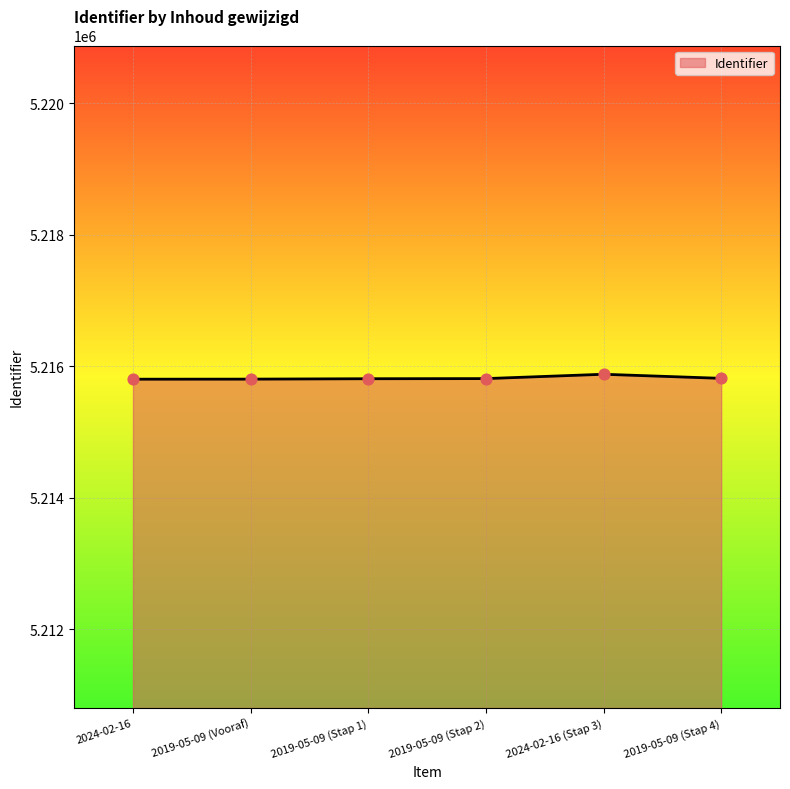

Approximately how many times larger is the value at 2019-05-09 (Stap 4) compared to 2019-05-09 (Stap 2)?

1.0